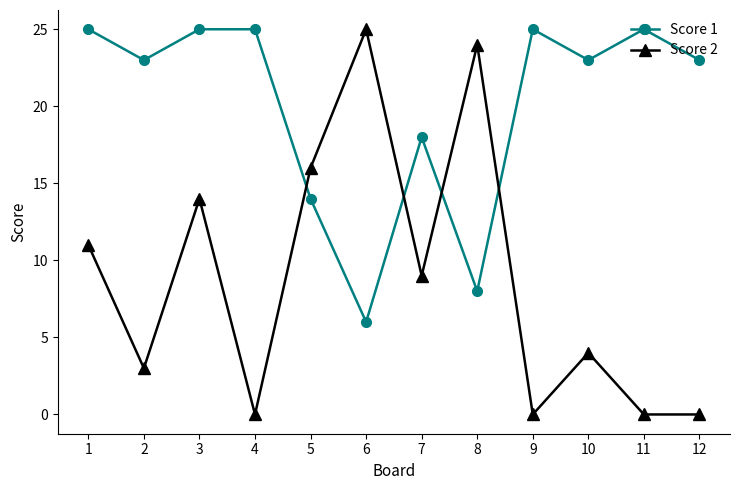

Where is the first local minimum for Score 1?

2